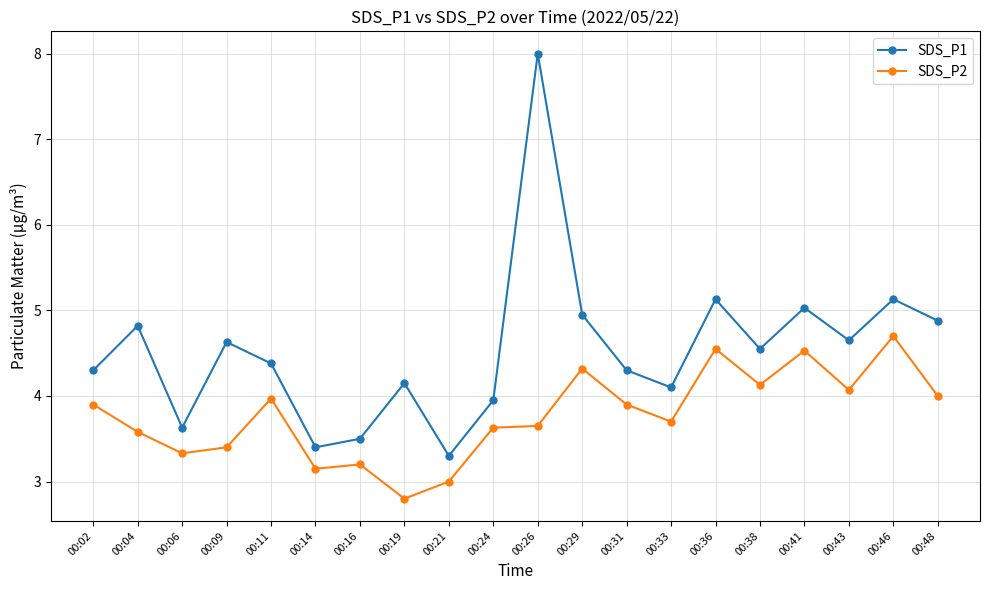

At which category does SDS_P2 reach its first local valley?

00:06